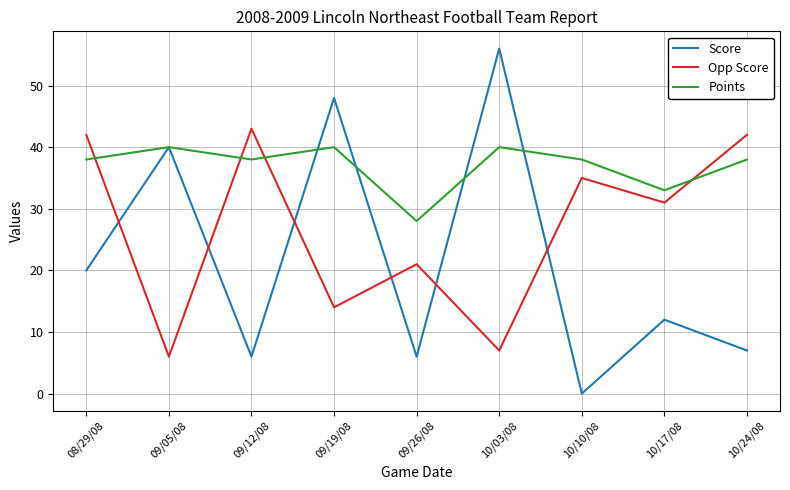

True or false: Points has more than 1 points higher than both neighbors.

True